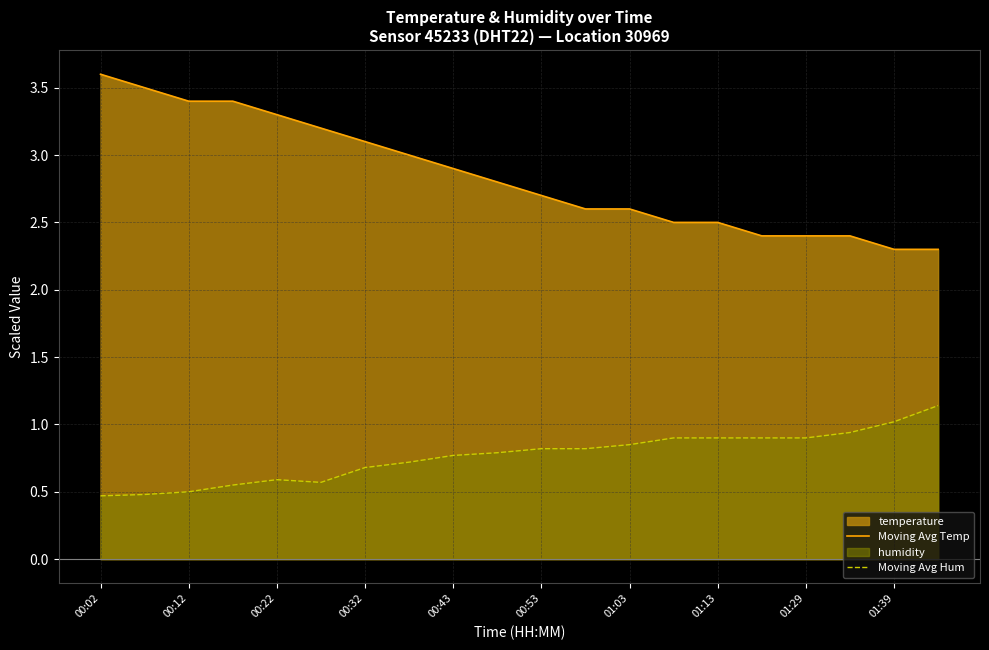

At which label does Moving Avg Hum reach its minimum?

00:02